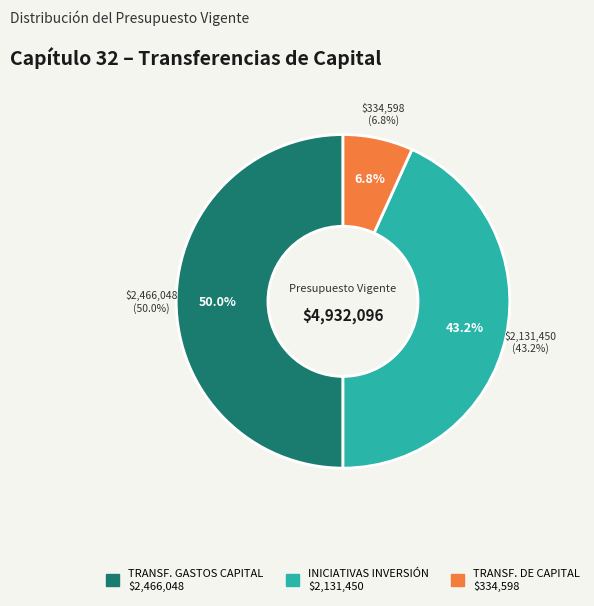

What percentage do INICIATIVAS DE
INVERSIÓN and TRANSFERENCIAS PARA
GASTOS DE CAPITAL together represent?

93.2%